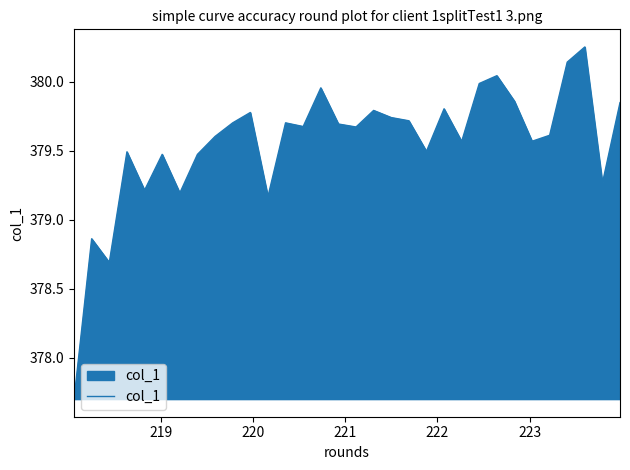

What is the minimum value shown in the chart?

377.7